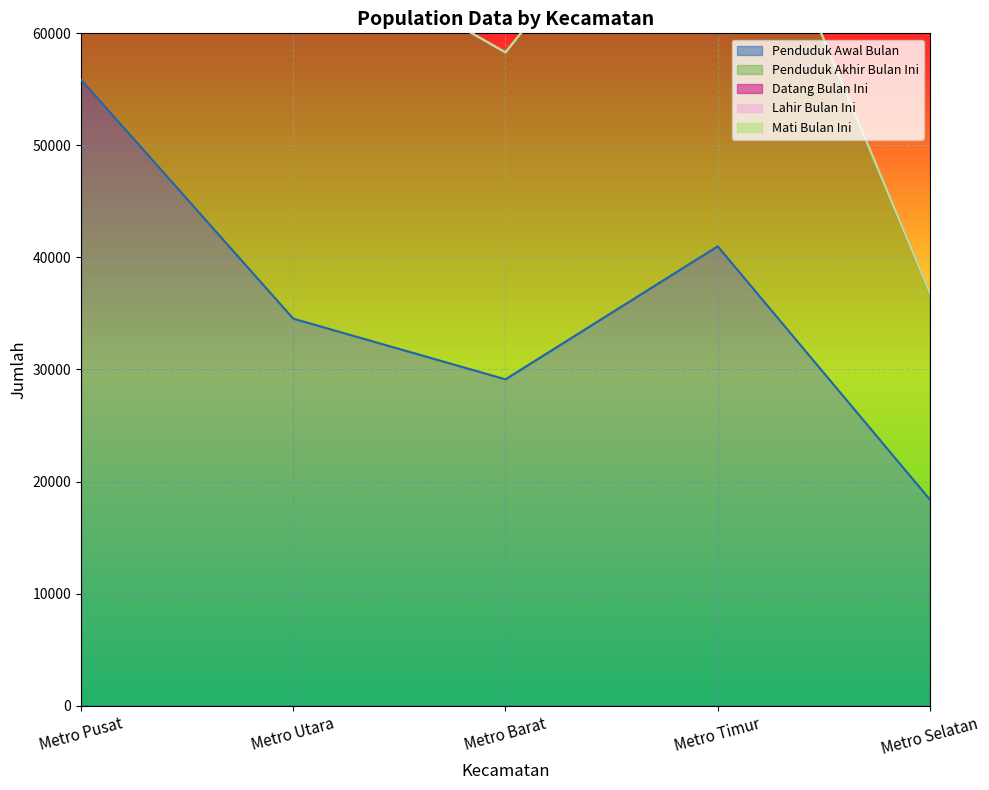

True or false: Penduduk Akhir Bulan Ini has more than 2 interior local peaks.

False